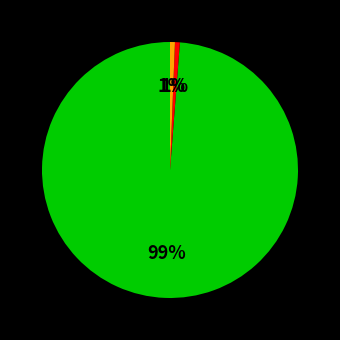

Is there any slice that represents more than half of the pie?

Yes